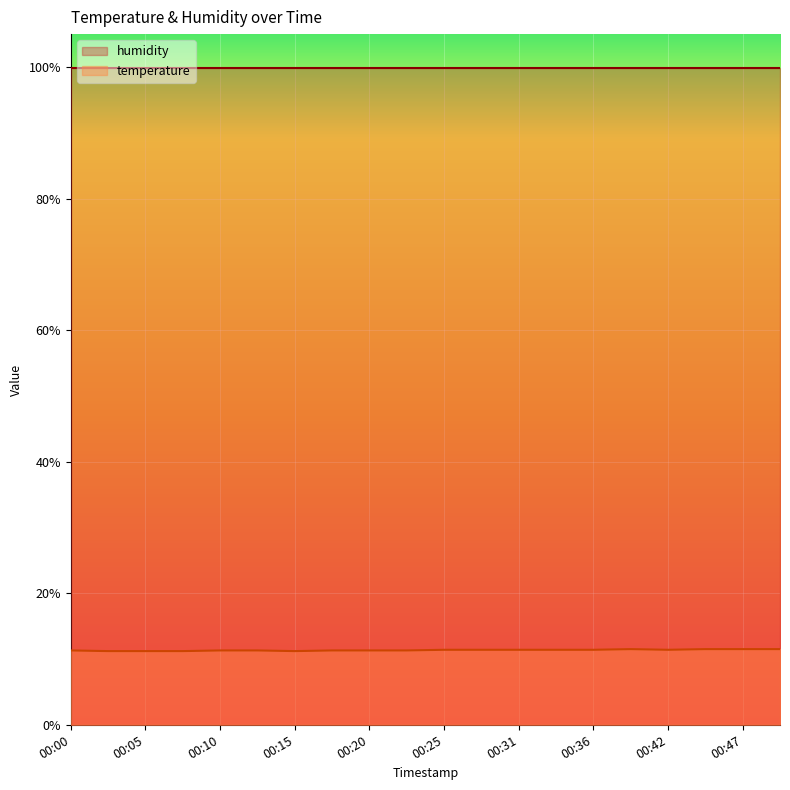

What value does the data have at 00:49?

11.5